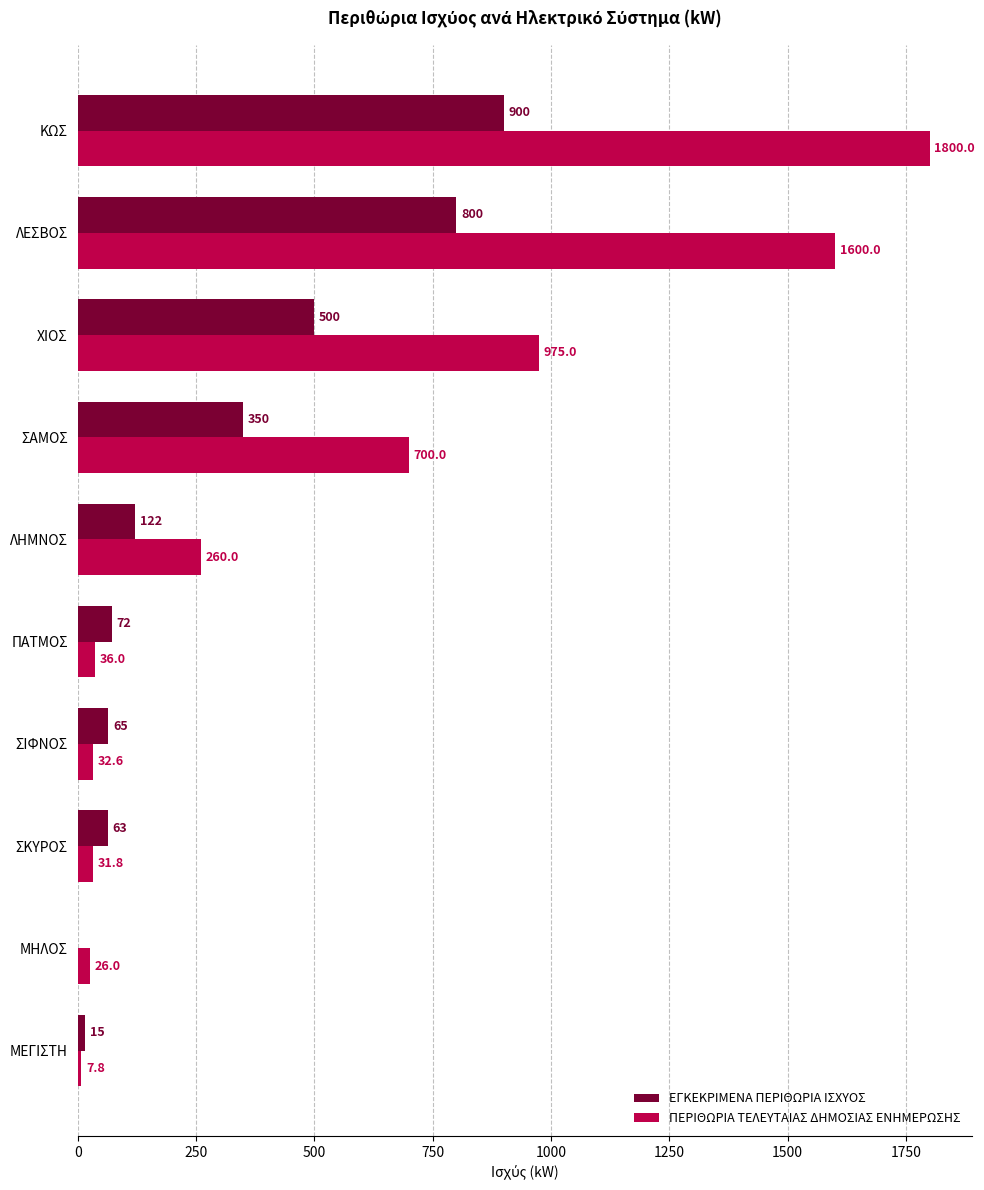

What is the sum of all ΕΓΚΕΚΡΙΜΕΝΑ ΠΕΡΙΘΩΡΙΑ ΙΣΧΥΟΣ values?

2887.5